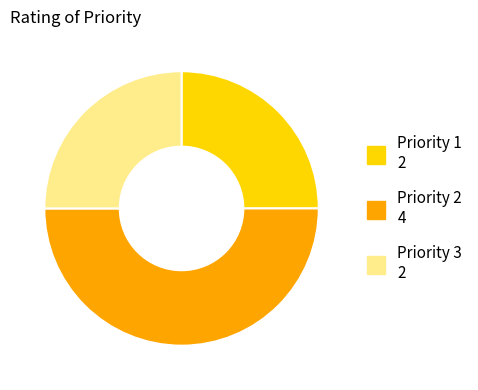

How many slices are in this pie chart?

3